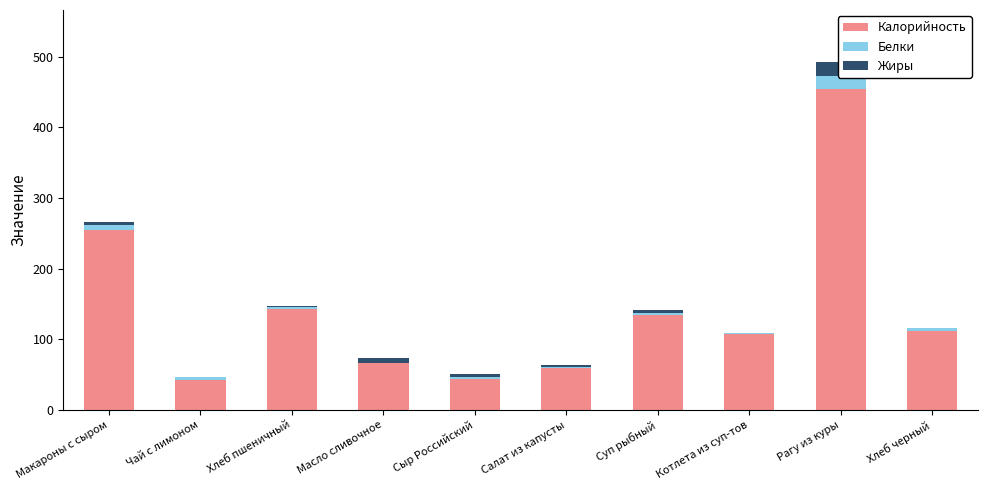

What position from the left is Хлеб черный?

10